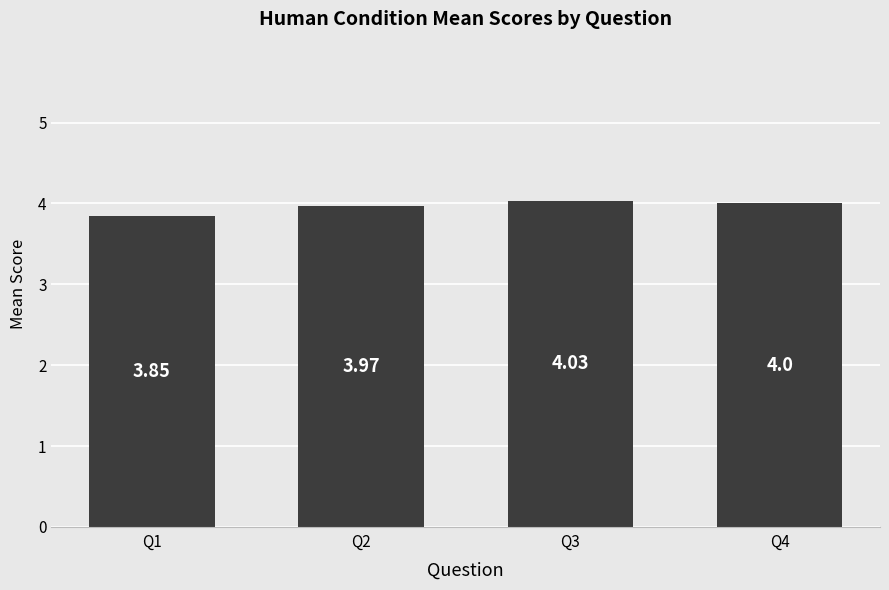

List the labels in order of value, largest first.

Q3, Q4, Q2, Q1